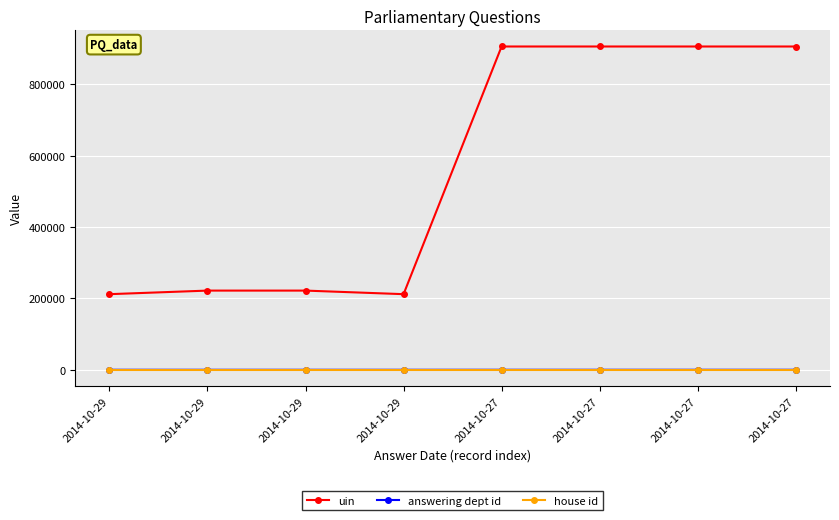

At which label does house id reach its minimum?

2014-10-29